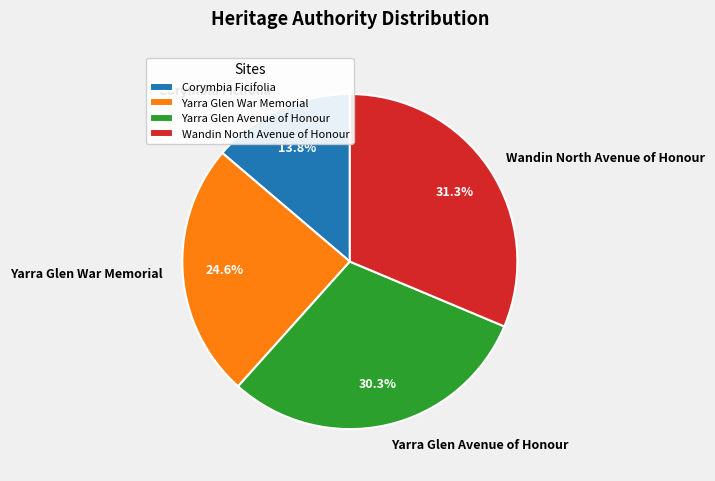

How much of the chart is everything except Yarra Glen Avenue of Honour?

69.7%